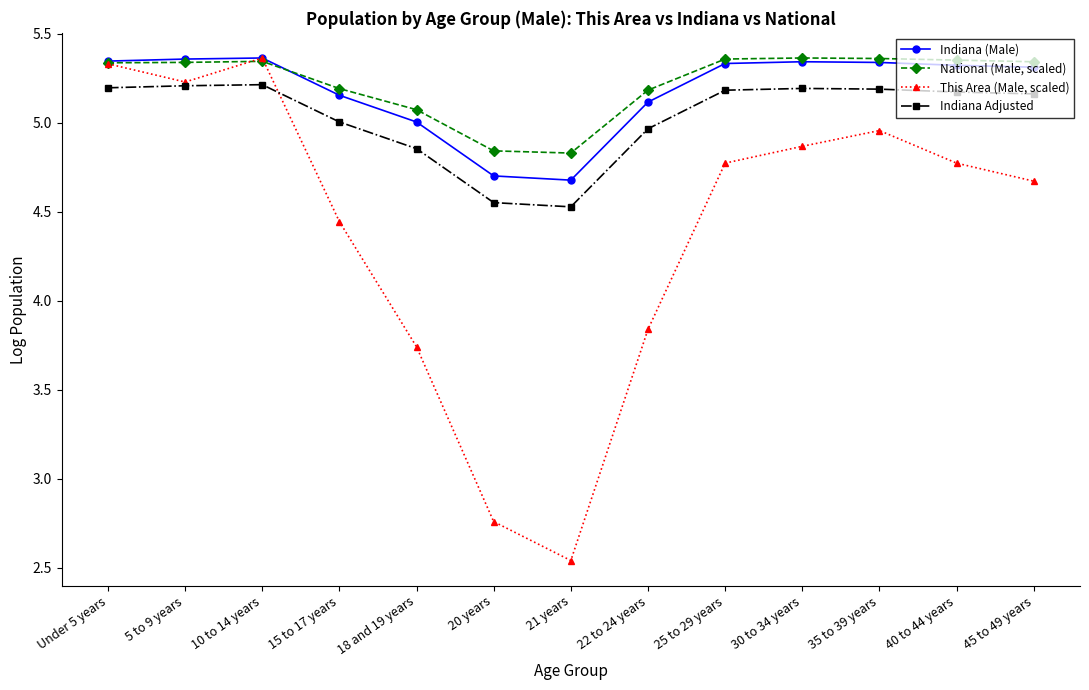

True or false: Indiana (Male) and Indiana Adjusted intersect in this chart.

False